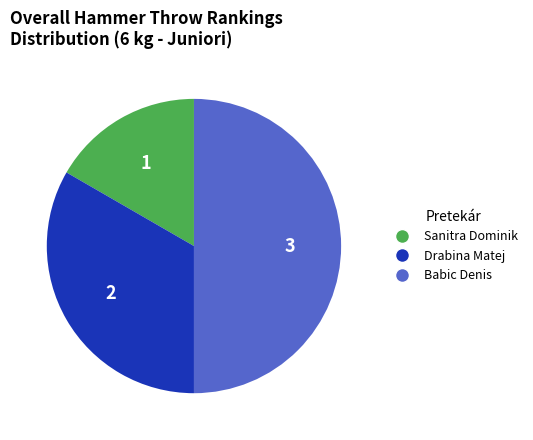

Which slice is the largest?

Babic Denis